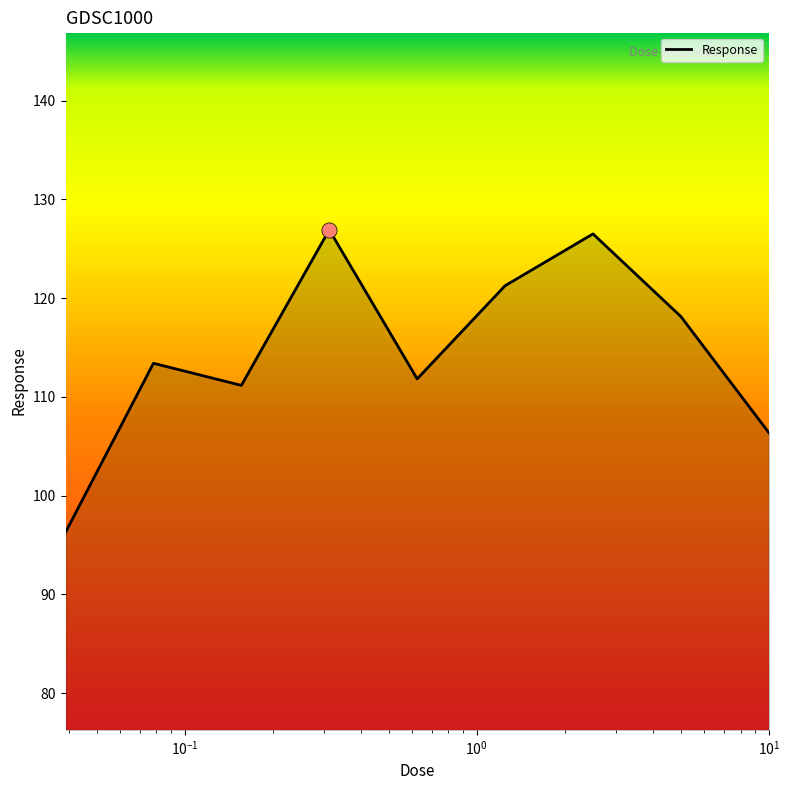

What is the difference between the maximum and minimum values?

30.6